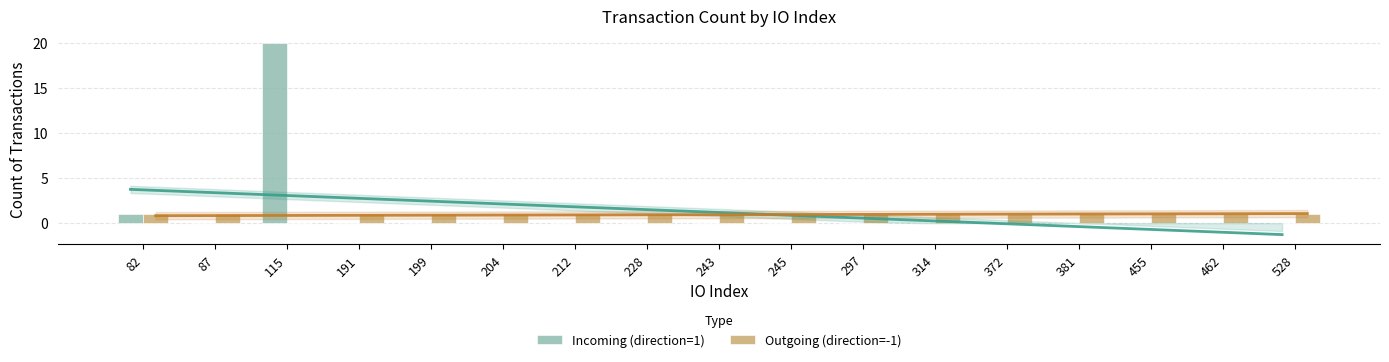

What are all the series names shown in the legend?

Incoming (direction=1), Outgoing (direction=-1)